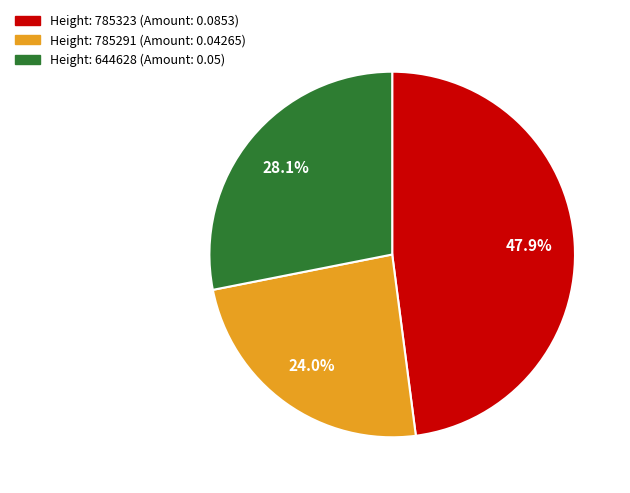

Does any single category account for the majority?

No